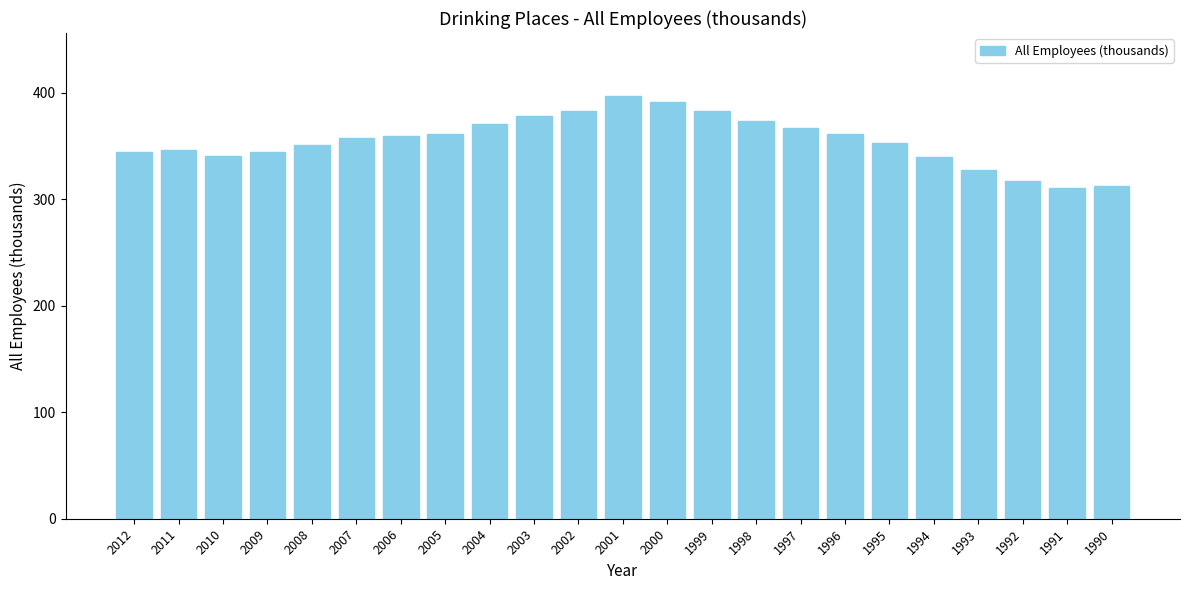

What is the average value?

355.0